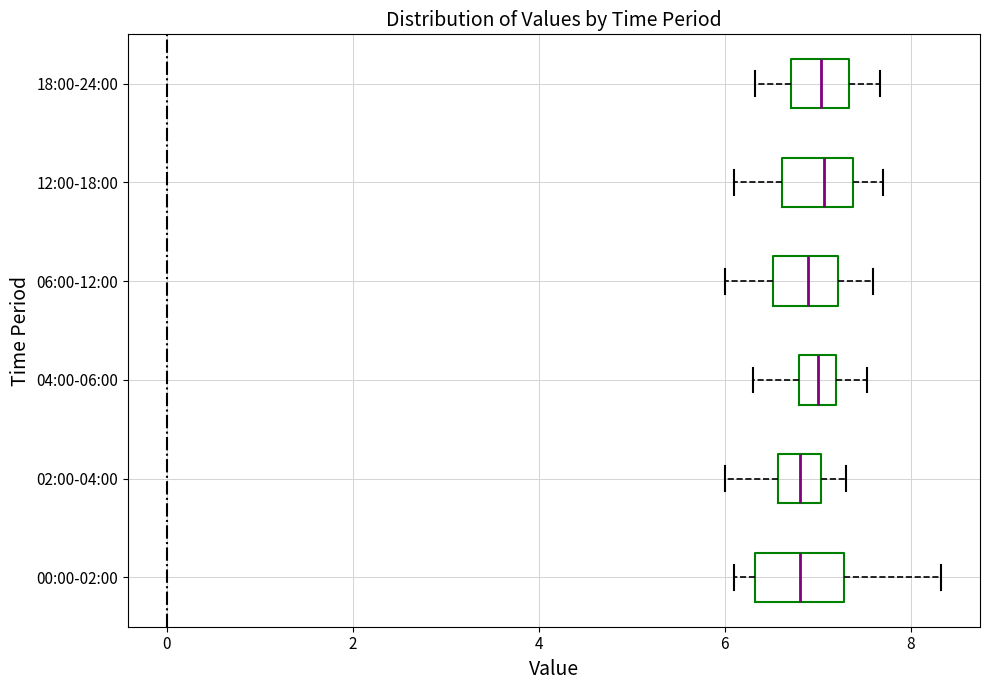

Reading bottom to top, read every box against the x-axis: the position of its median line, the range the box covers, and the ends of its whiskers. The values are not printed on the chart, so give them approximately, as read against the axis.

00:00-02:00: median 6.8, box 6.4 to 7.2, whiskers 6.2 to 8.4
02:00-04:00: median 6.8, box 6.6 to 7.0, whiskers 6.0 to 7.4
04:00-06:00: median 7.0, box 6.8 to 7.2, whiskers 6.4 to 7.6
06:00-12:00: median 7.0, box 6.6 to 7.2, whiskers 6.0 to 7.6
12:00-18:00: median 7.0, box 6.6 to 7.4, whiskers 6.2 to 7.8
18:00-24:00: median 7.0, box 6.8 to 7.4, whiskers 6.4 to 7.6